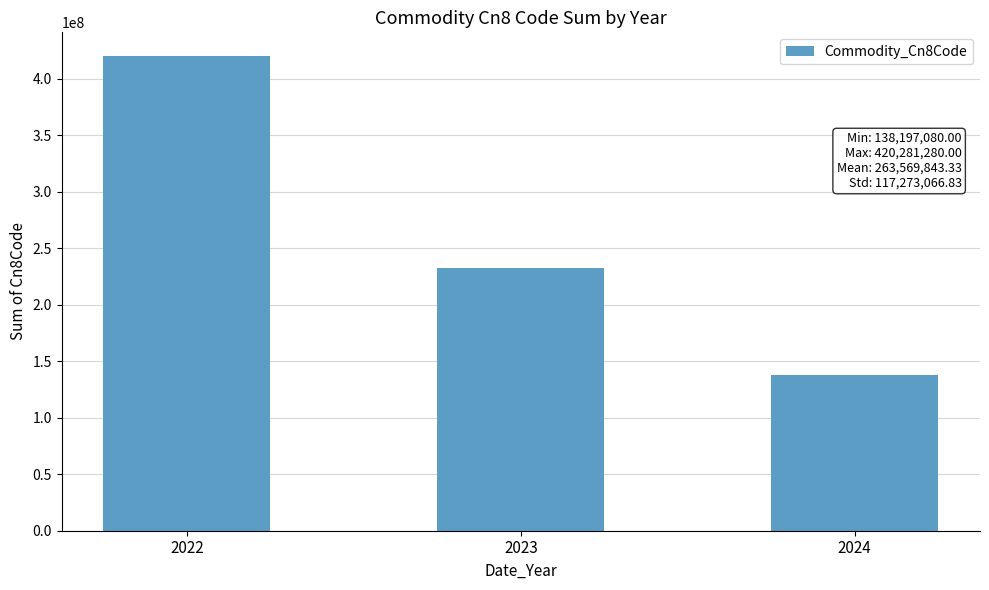

The value at 2022 is 129733102. True or false?

False